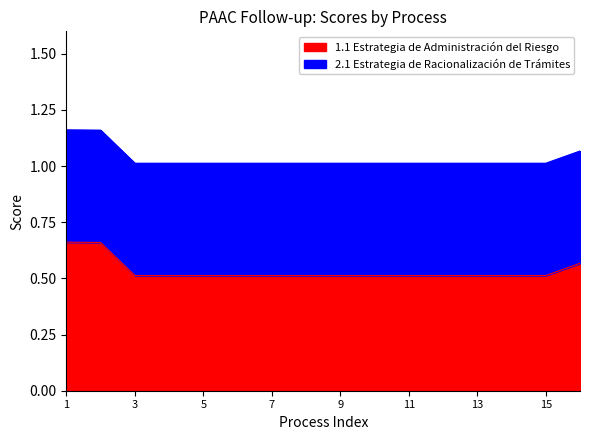

Is it true that 1.1 Estrategia de Administración del Riesgo equals 0.2 at 15?

False